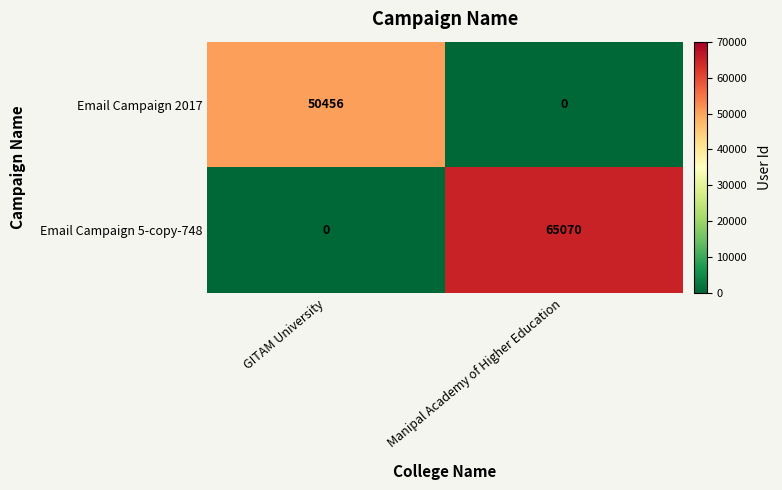

Reading left to right, what are all the values shown in this chart?

Email Campaign 2017: GITAM University=50456	Manipal Academy of Higher Education=0
Email Campaign 5-copy-748: GITAM University=0	Manipal Academy of Higher Education=65070